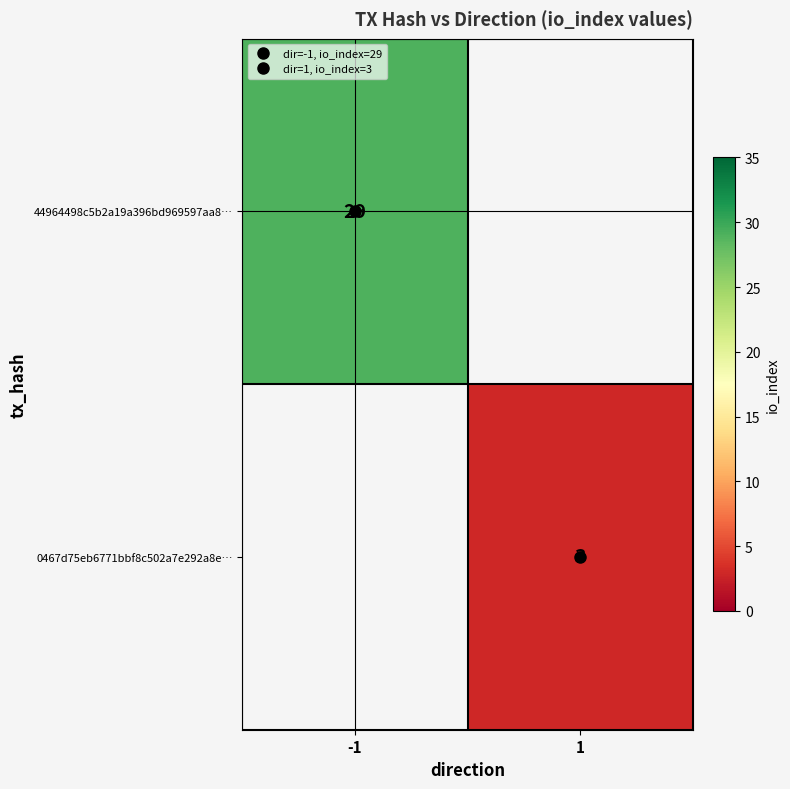

Is the value of 0467d75eb6771bbf8c502a7e292a8e… at 1 greater than the value of 44964498c5b2a19a396bd969597aa8… at 1?

No